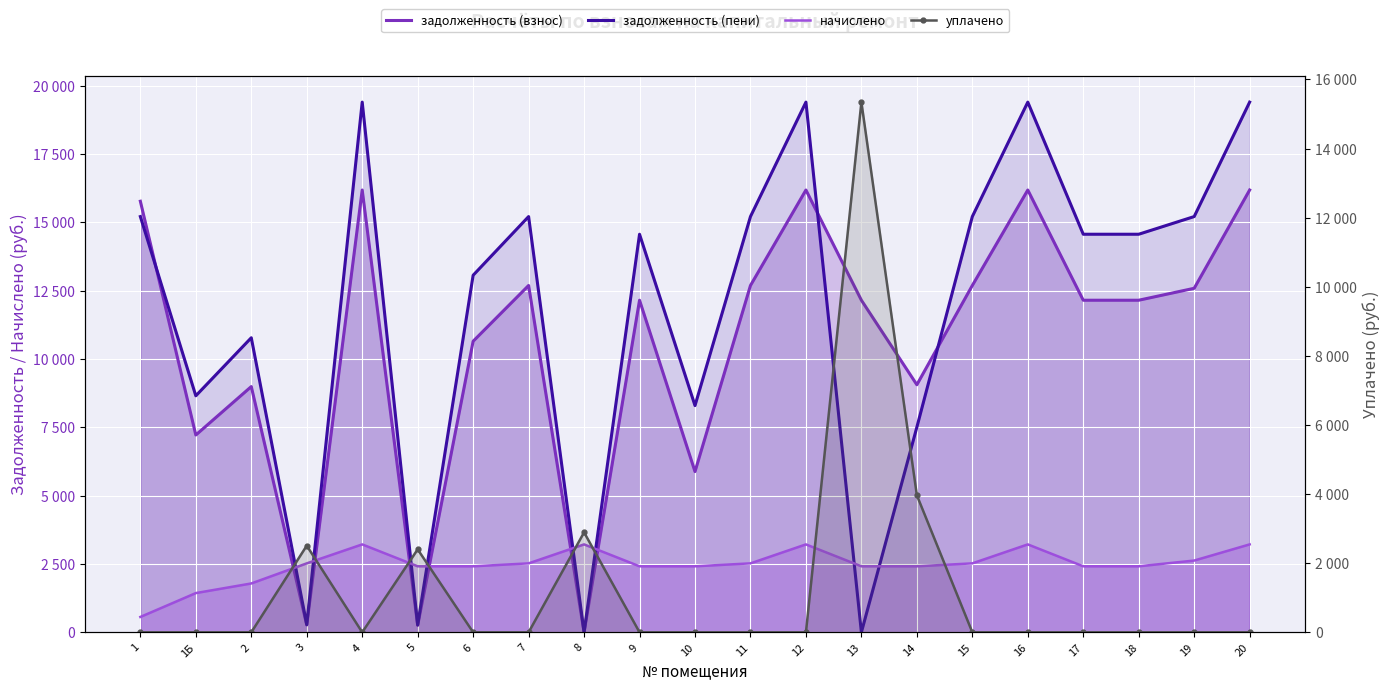

What is the difference between the maximum and minimum values in the начислено series?

2654.2